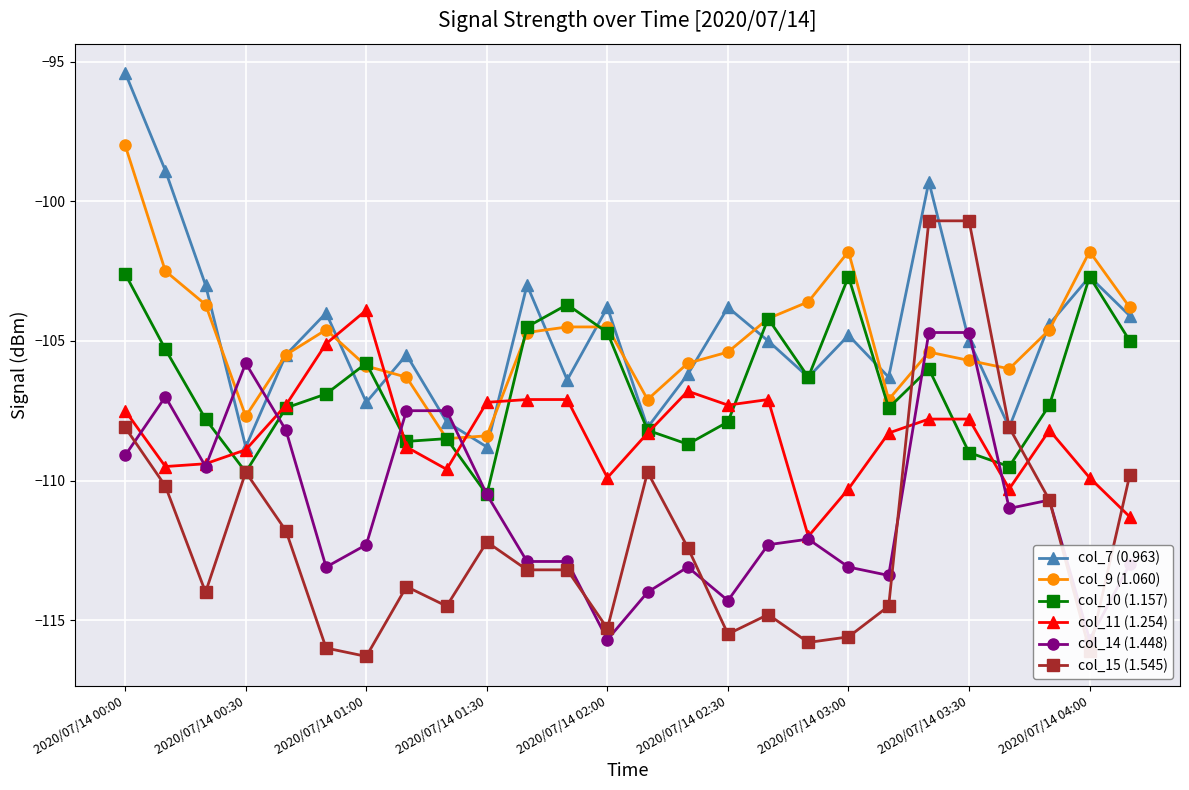

List the series in order of their peak value, lowest first.

col_14 (1.448), col_11 (1.254), col_10 (1.157), col_15 (1.545), col_9 (1.060), col_7 (0.963)